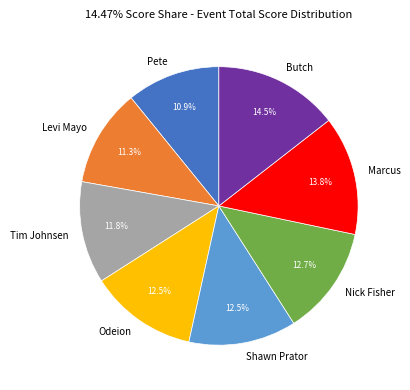

What is the total percentage of Tim Johnsen and Shawn Prator?

24.3%